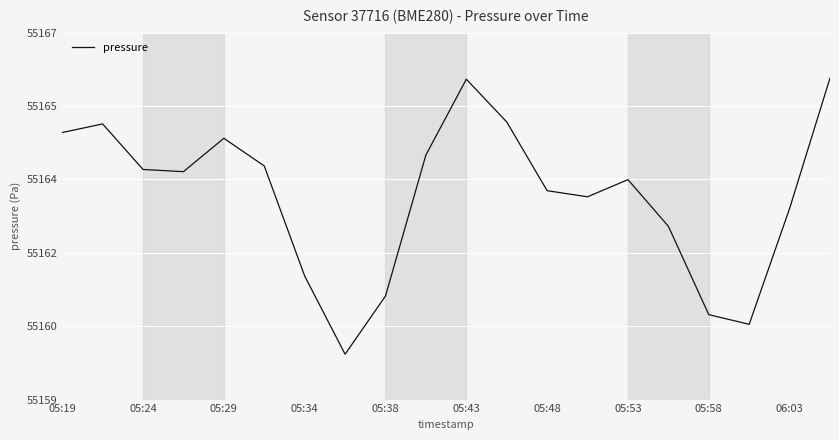

How many interior local peaks (higher than both neighbors) does the data have?

4